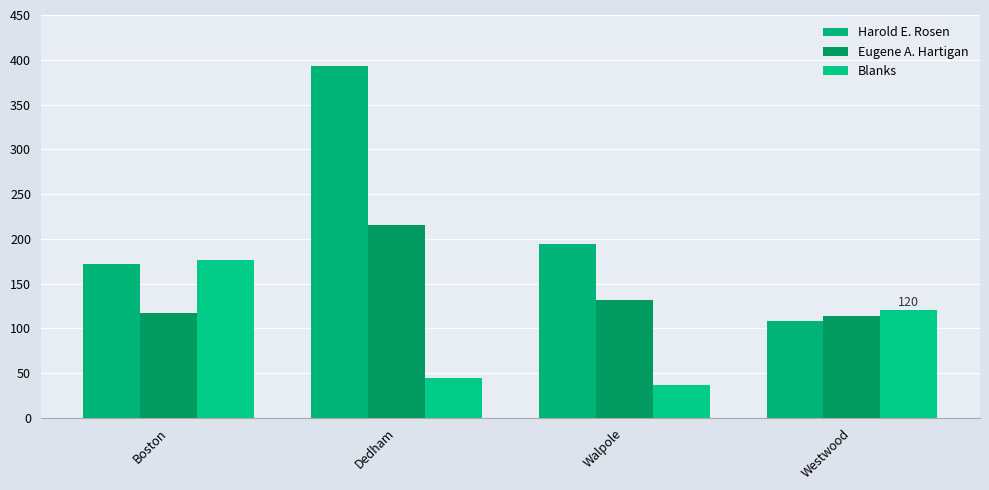

The Blanks series shows 188 at Westwood. True or false?

False